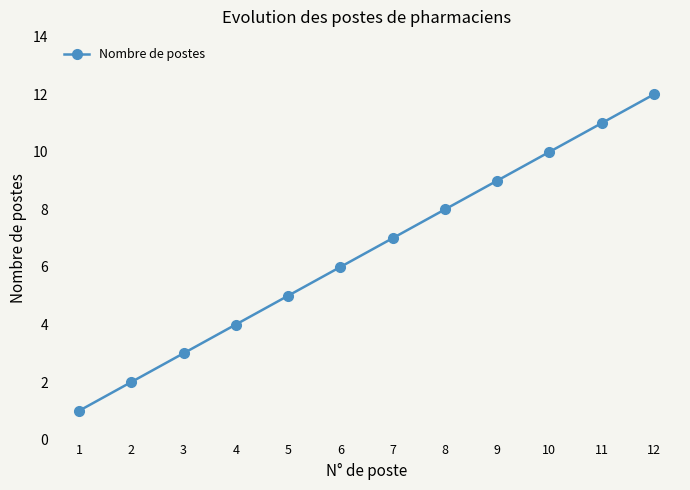

How many data points does each series have?

12